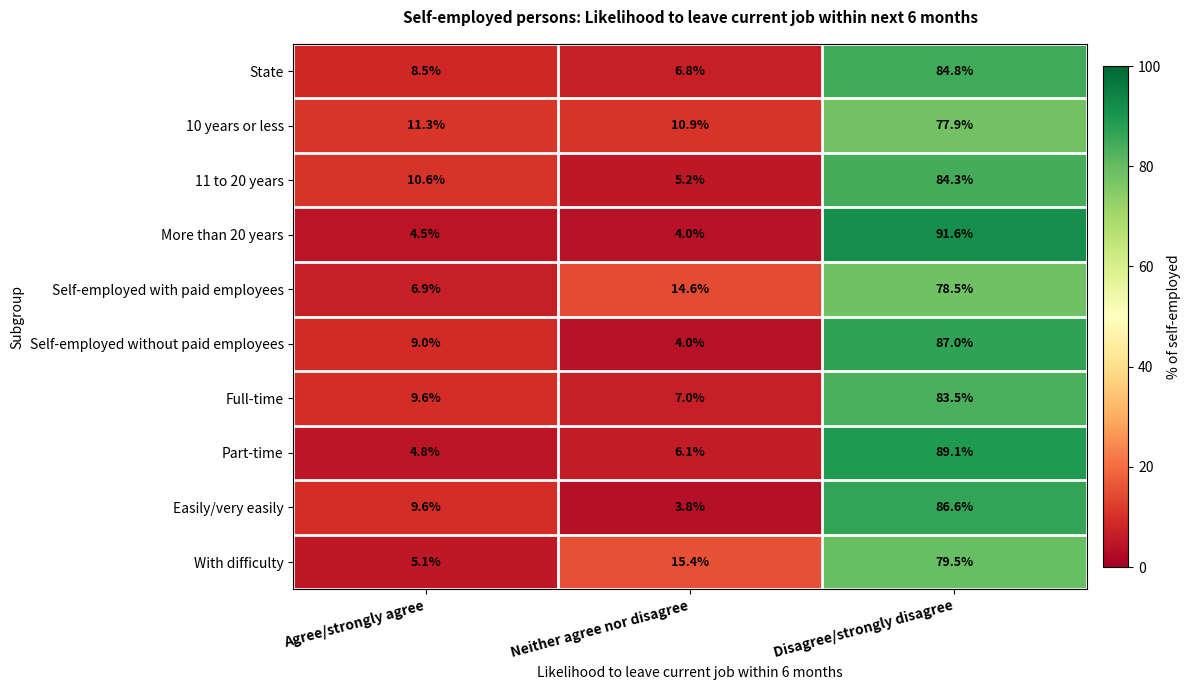

Reading right to left, list all the values displayed in this chart.

State: 84.8	6.8	8.5
10 years or less: 77.9	10.9	11.3
11 to 20 years: 84.3	5.2	10.6
More than 20 years: 91.6	4.0	4.5
Self-employed with paid employees: 78.5	14.6	6.9
Self-employed without paid employees: 87.0	4.0	9.0
Full-time: 83.5	7.0	9.6
Part-time: 89.1	6.1	4.8
Easily/very easily: 86.6	3.8	9.6
With difficulty: 79.5	15.4	5.1